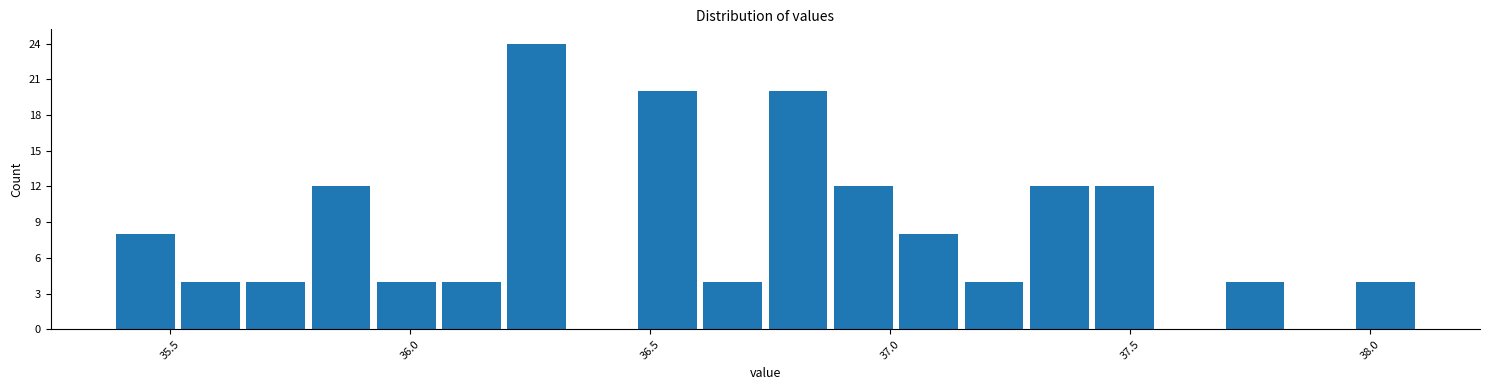

Read against the x-axis, roughly where is the centre of the tallest bar?

36.25